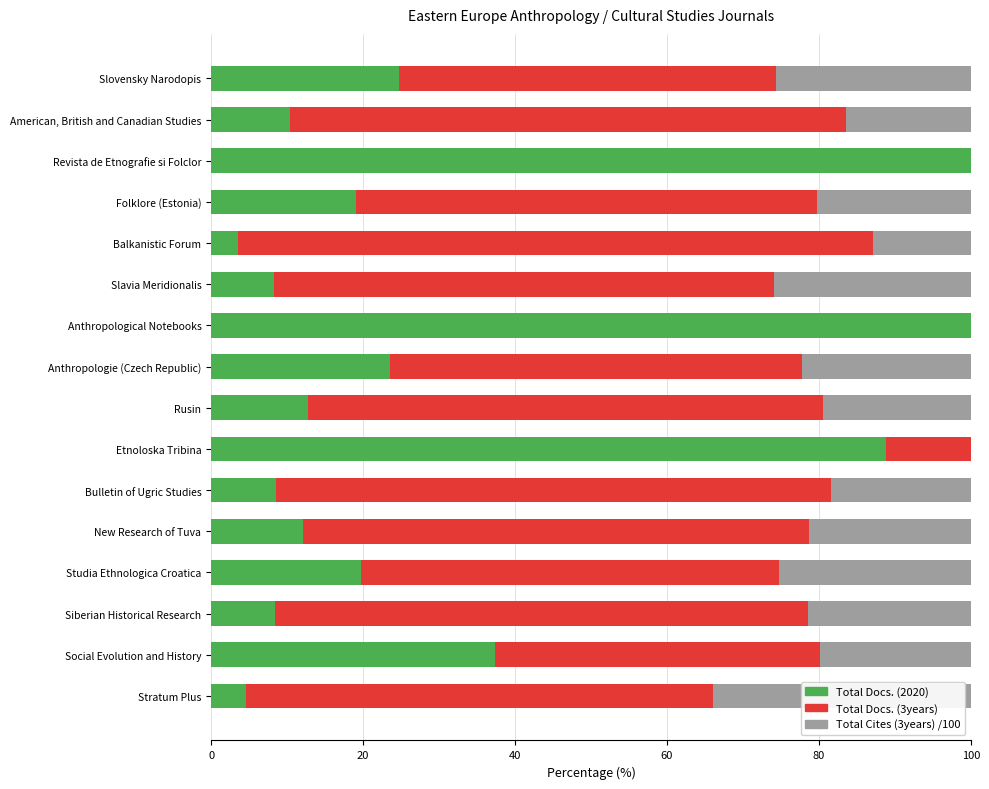

What is the sum of the Total Docs. (2020) values at Revista de Etnografie si Folclor and Siberian Historical Research?

108.5